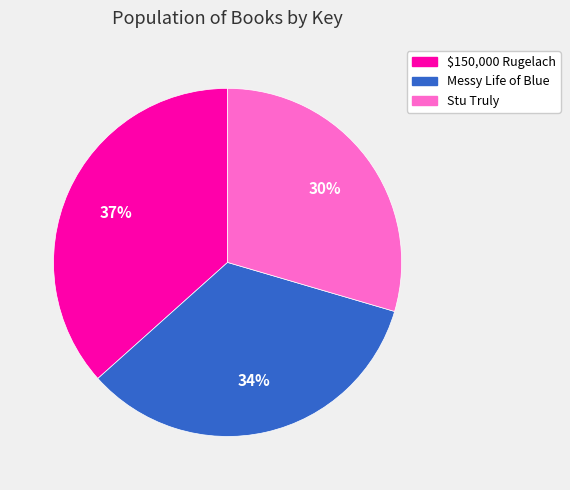

Rank the categories by value from lowest to highest.

Stu Truly, Messy Life of Blue, $150,000 Rugelach